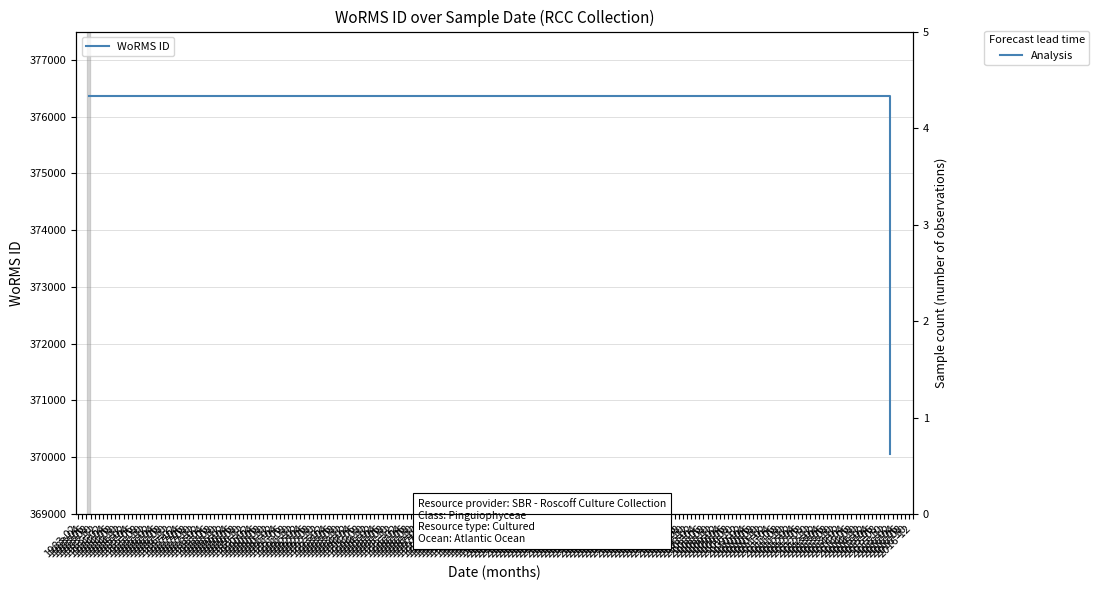

What is the ratio of the value at 1983-04 to the value at 1983-06?

1.0